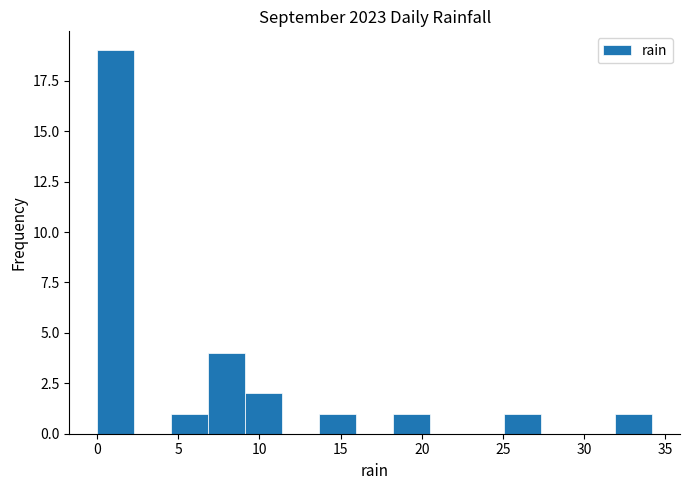

Reading left to right, transcribe this chart: for each bar, give the range it covers on the x-axis and its height. Neither the bar edges nor the heights are printed on the chart, so give them approximately, as read against the axes.

0.0 to 2.5: 19
2.5 to 4.5: 0
4.5 to 7.0: 1
7.0 to 9.0: 4
9.0 to 11.5: 2
11.5 to 13.5: 0
13.5 to 16.0: 1
16.0 to 18.0: 0
18.0 to 20.5: 1
20.5 to 23.0: 0
23.0 to 25.0: 0
25.0 to 27.5: 1
27.5 to 29.5: 0
29.5 to 32.0: 0
32.0 to 34.0: 1